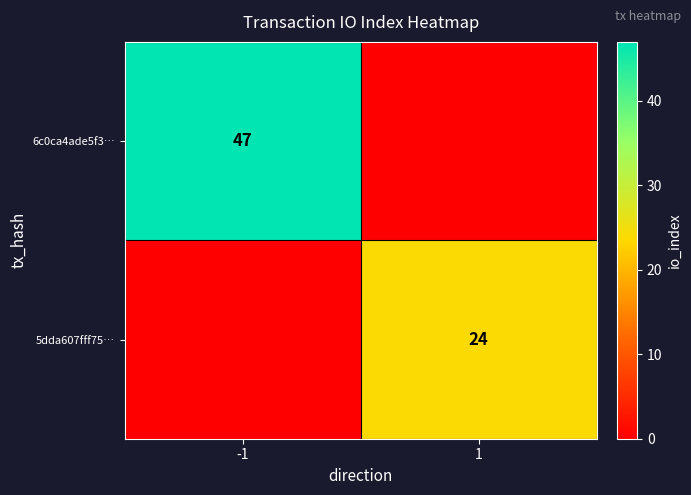

At which category does the chart reach its peak across all series?

-1